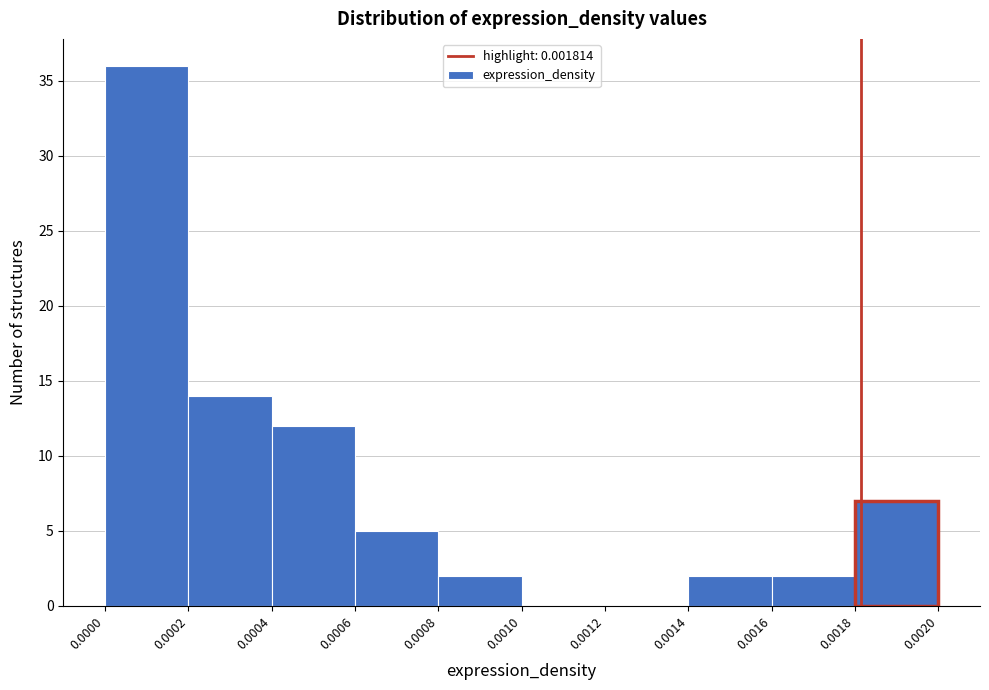

Reading left to right, list every bar in this chart as the range it spans on the x-axis followed by its height. The values are not printed on the chart, so give them approximately, as read against the axis.

0.0000 to 0.0002: 36
0.0002 to 0.0004: 14
0.0004 to 0.0006: 12
0.0006 to 0.0008: 5
0.0008 to 0.0010: 2
0.0010 to 0.0012: 0
0.0012 to 0.0014: 0
0.0014 to 0.0016: 2
0.0016 to 0.0018: 2
0.0018 to 0.0020: 7